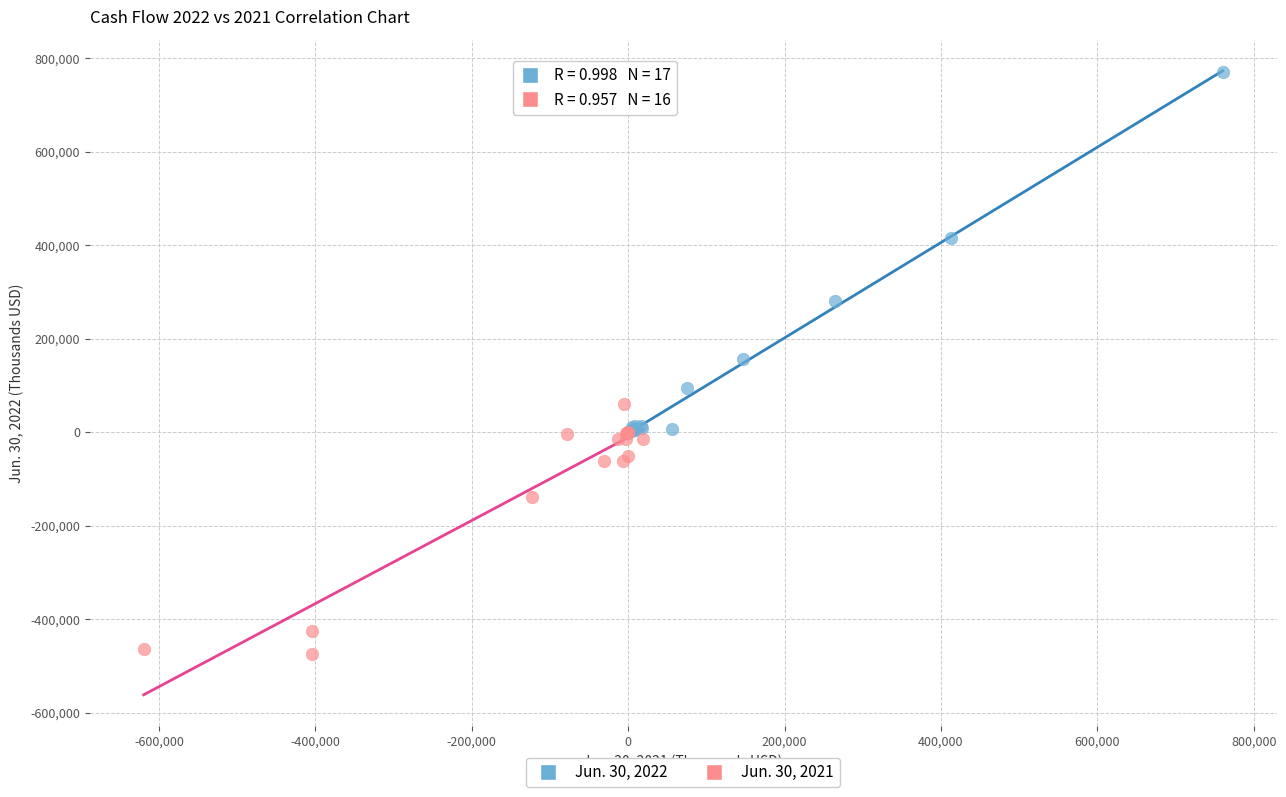

Which series contains the highest Y value?

Jun. 30, 2022